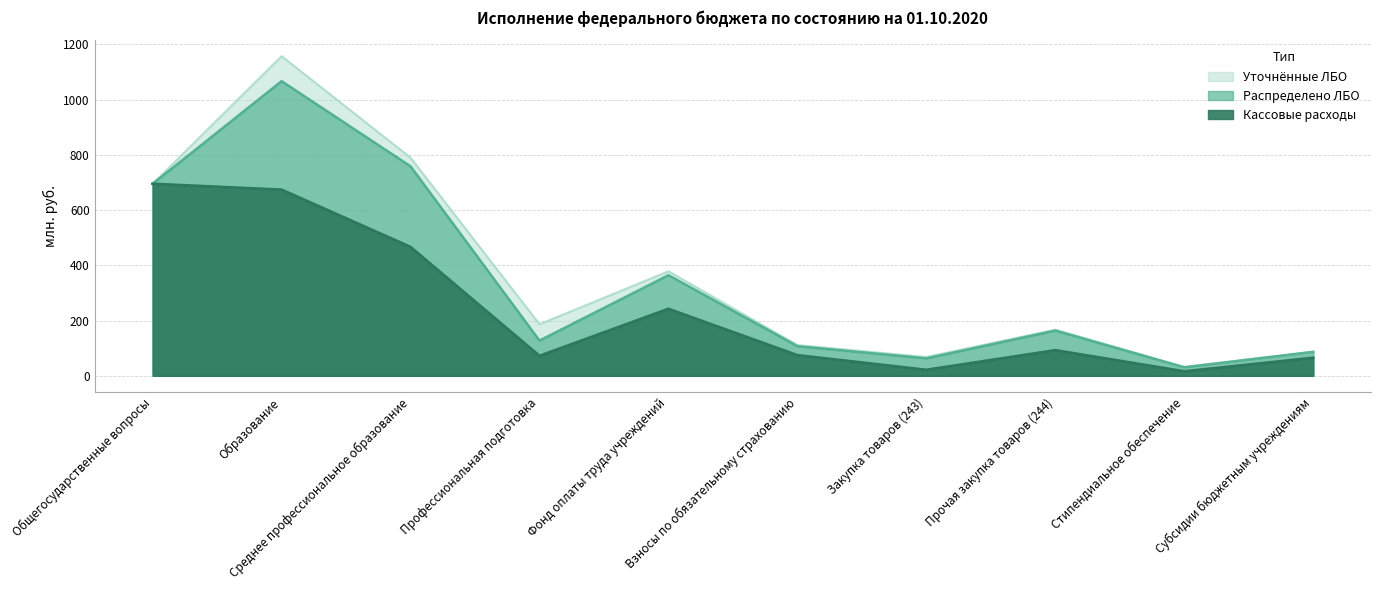

How many values in the Распределено ЛБО series are below 163?

5